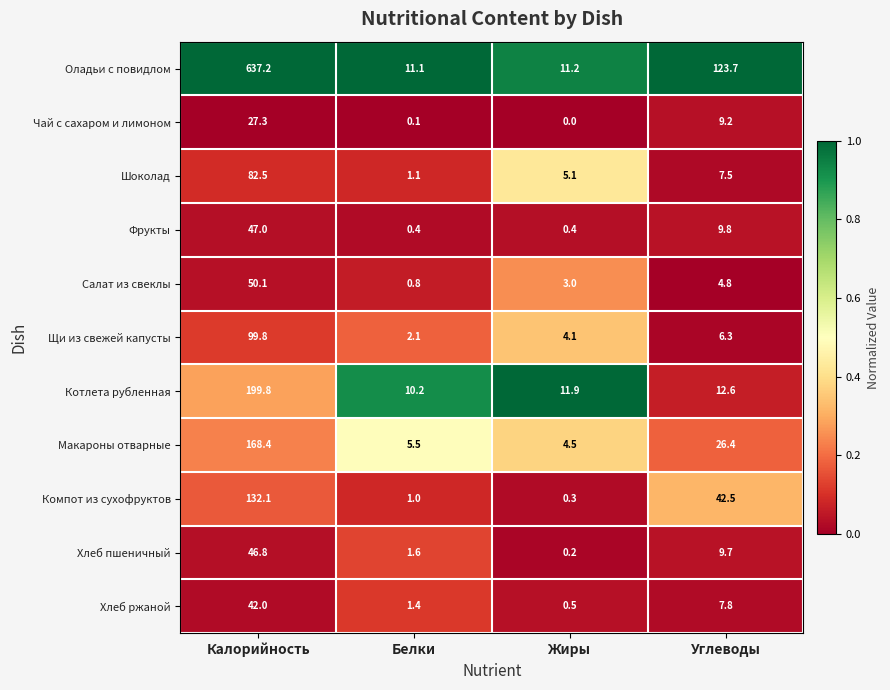

Which series has the largest total across all categories?

Оладьи с повидлом